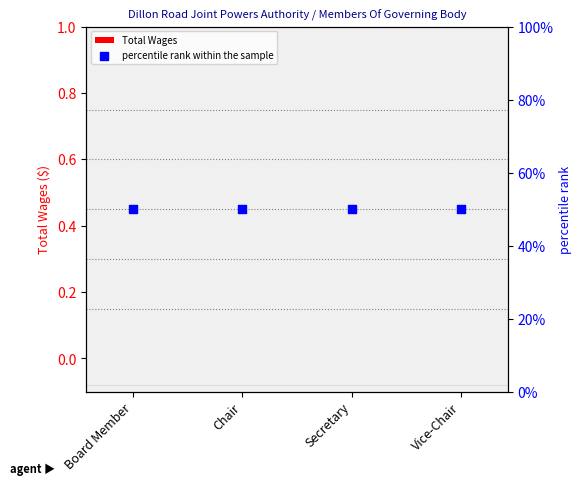

Which series reaches the maximum Y coordinate?

percentile rank within the sample